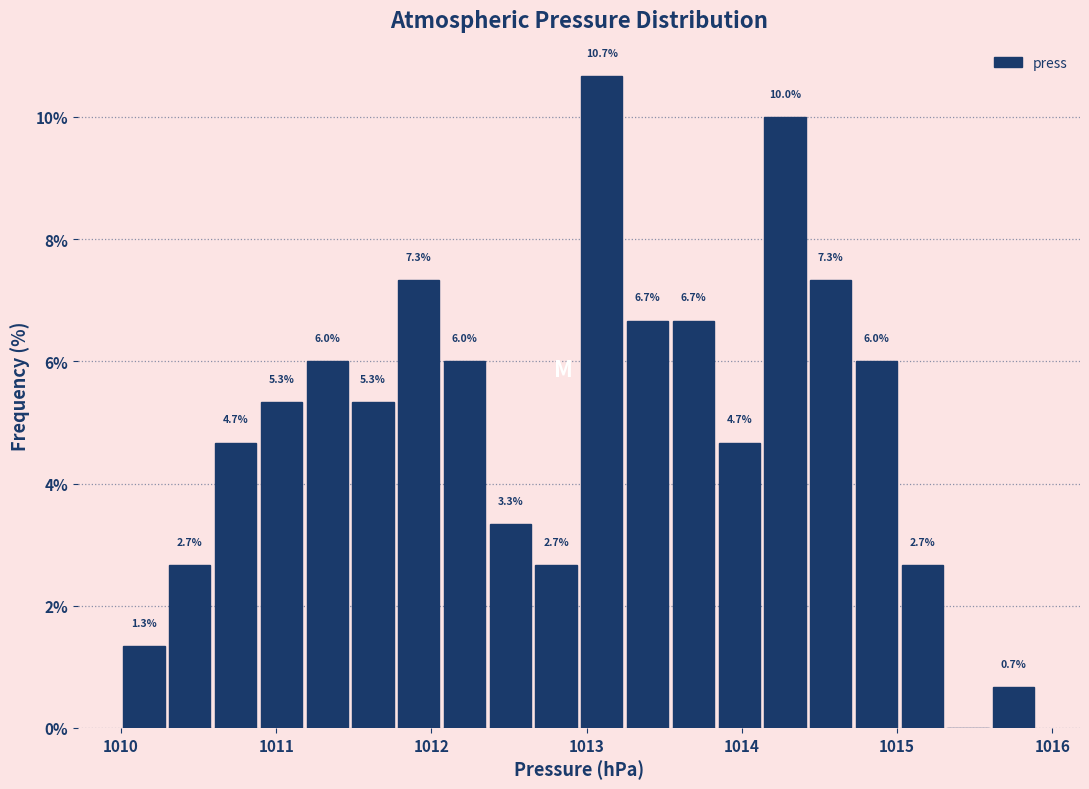

Read against the x-axis, roughly where is the centre of the tallest bar?

1013.1